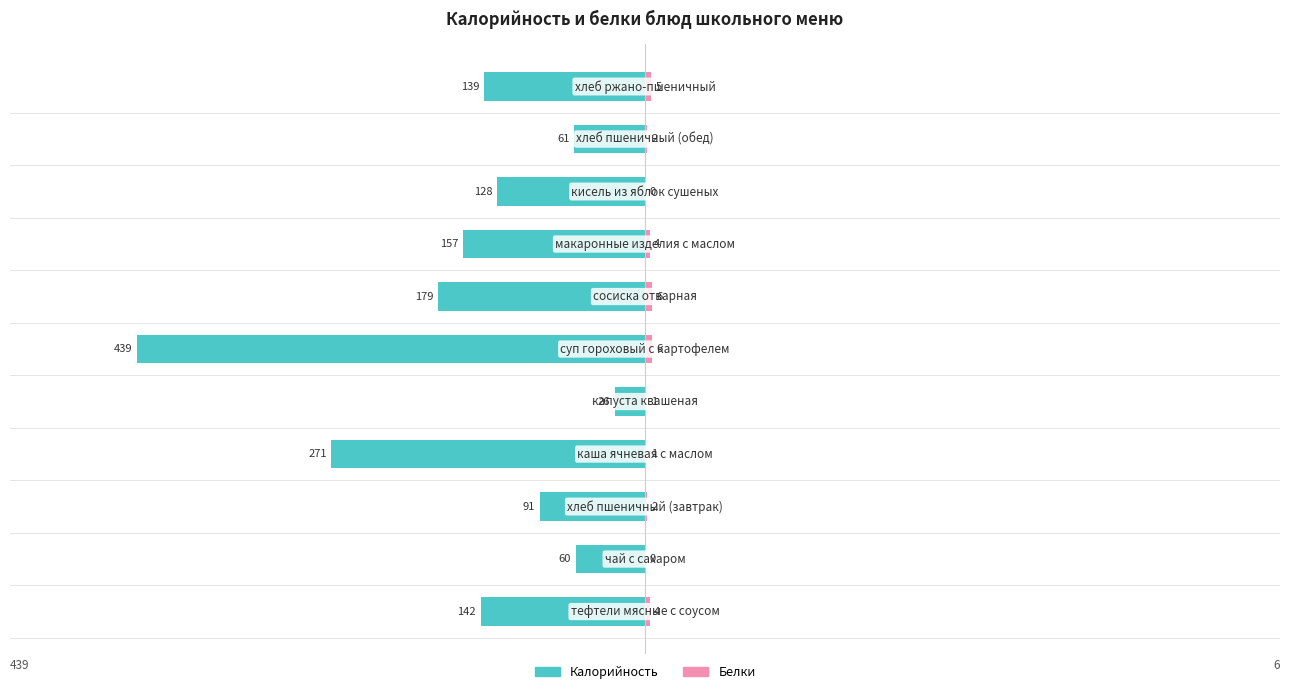

Count the Белки values in the range 1 to 5.

7